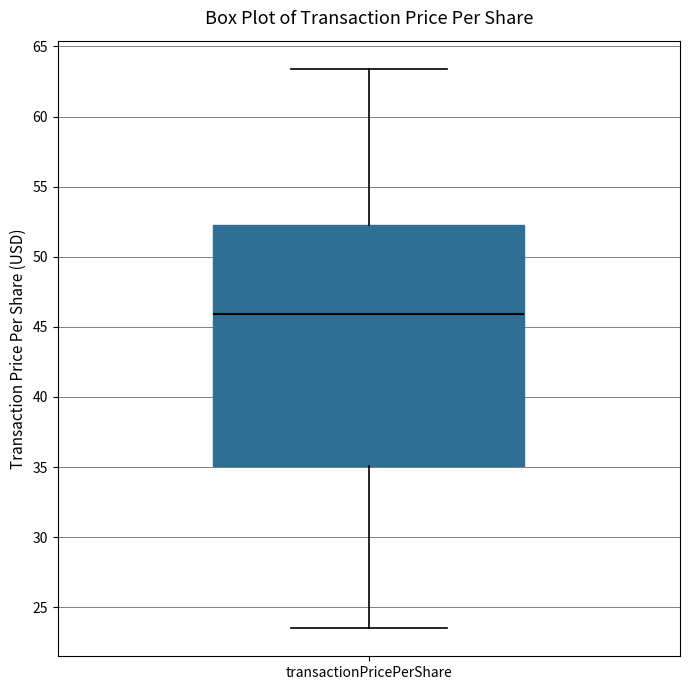

Read this box plot against the y-axis: the position of the median line, the range covered by the box, and the ends of both whiskers. The values are not printed on the chart, so give them approximately, as read against the axis.

median 46.0, box 35.0 to 52.0, whiskers 23.5 to 63.5